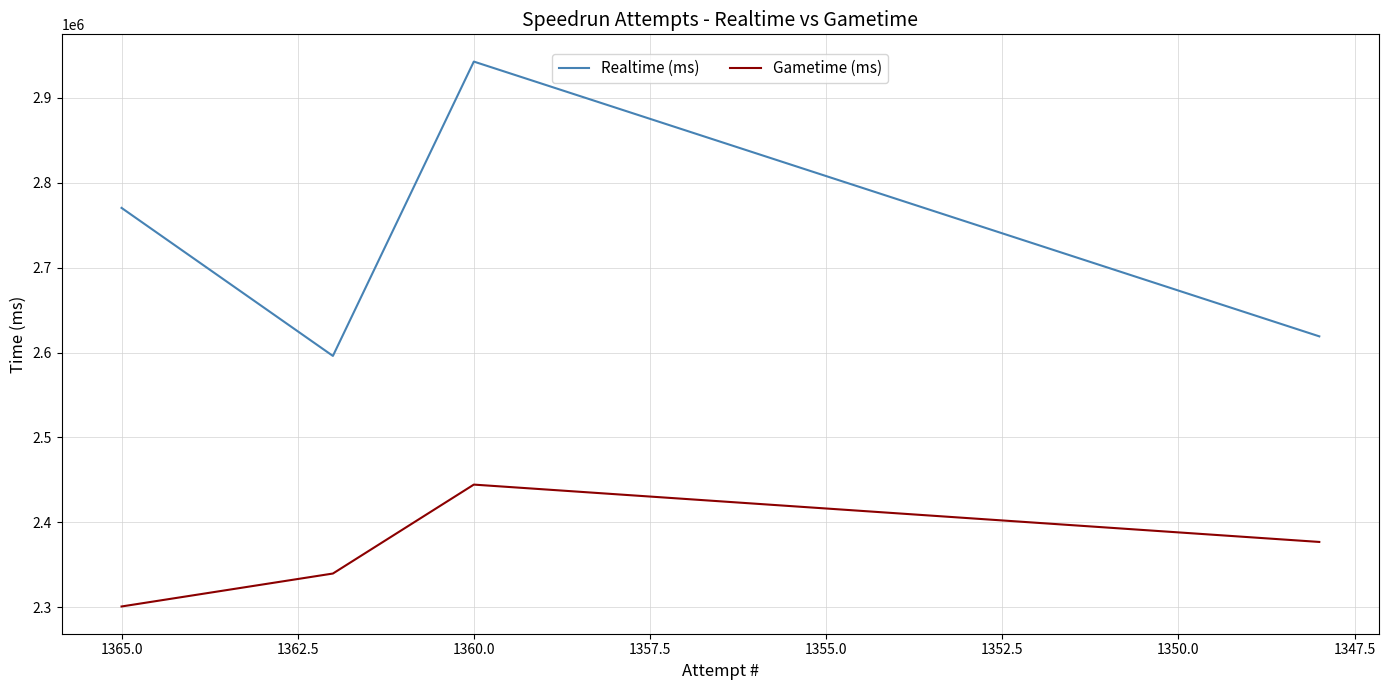

True or false: Gametime (ms) has more than 0 interior local peaks.

True